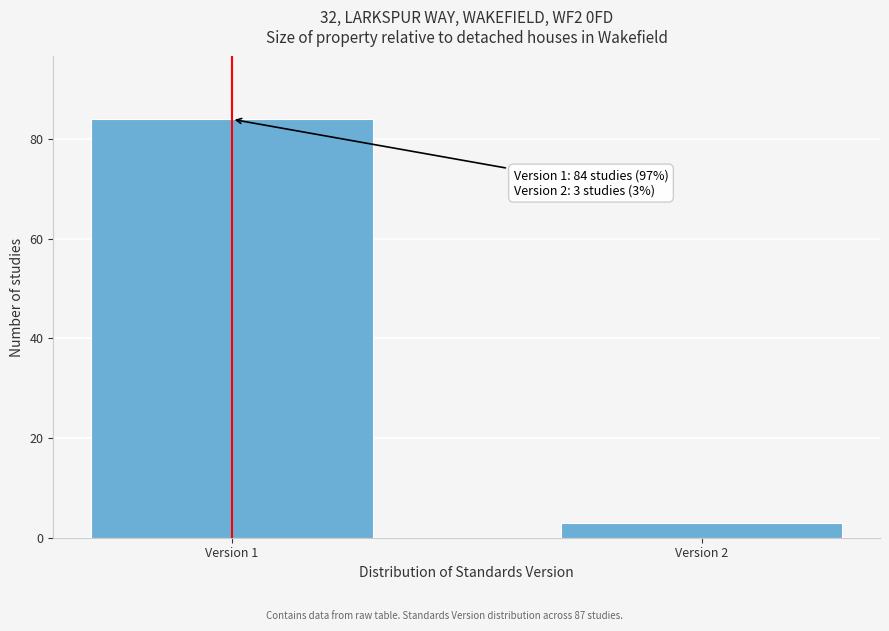

Reading right to left, extract all data points from this chart.

3	84